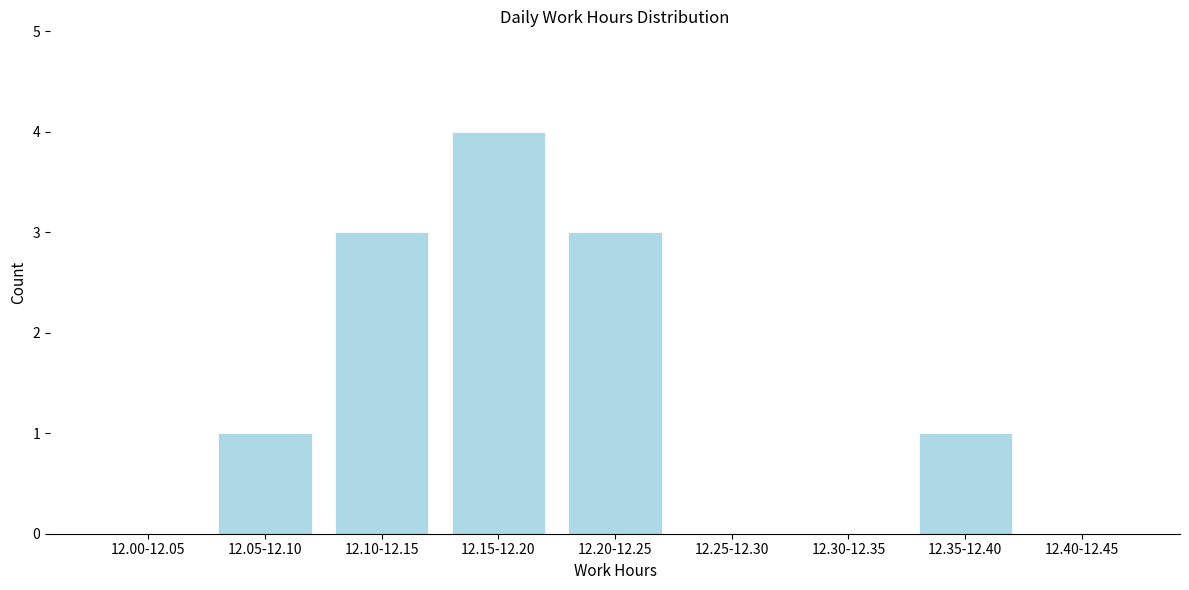

Reading right to left, extract all data points from this chart.

12.40-12.45=0	12.35-12.40=1	12.30-12.35=0	12.25-12.30=0	12.20-12.25=3	12.15-12.20=4	12.10-12.15=3	12.05-12.10=1	12.00-12.05=0